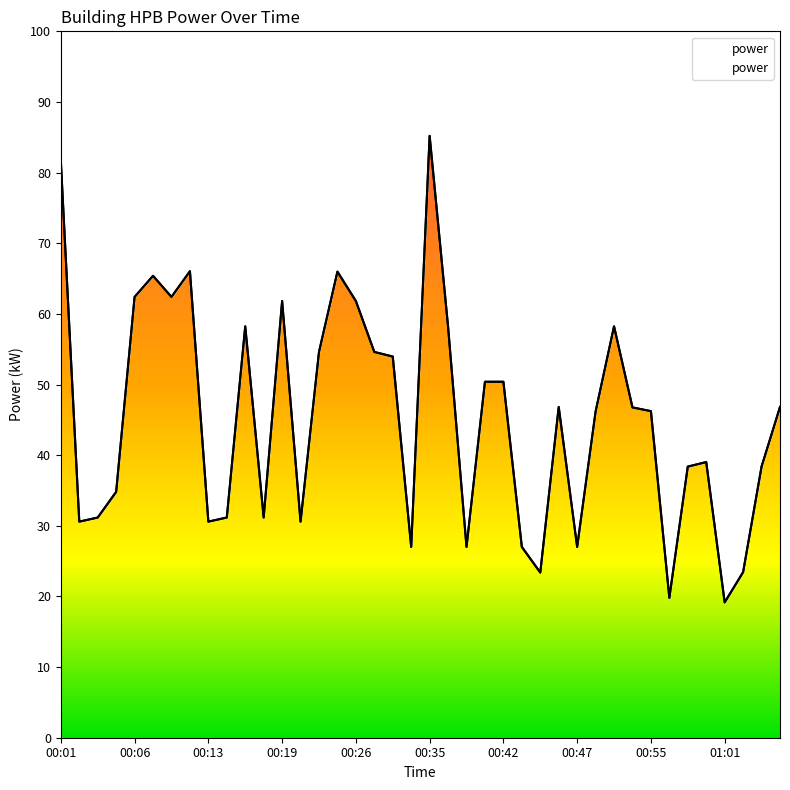

At which category does the data reach its first local peak?

00:08